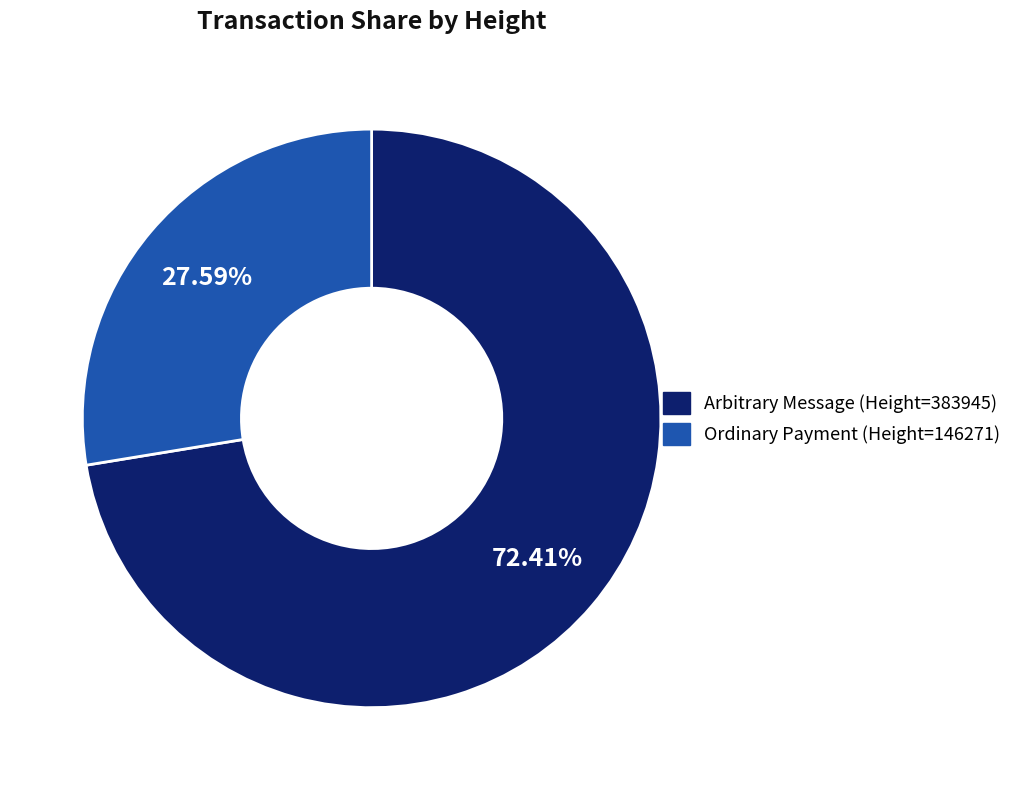

What is the majority slice?

383945